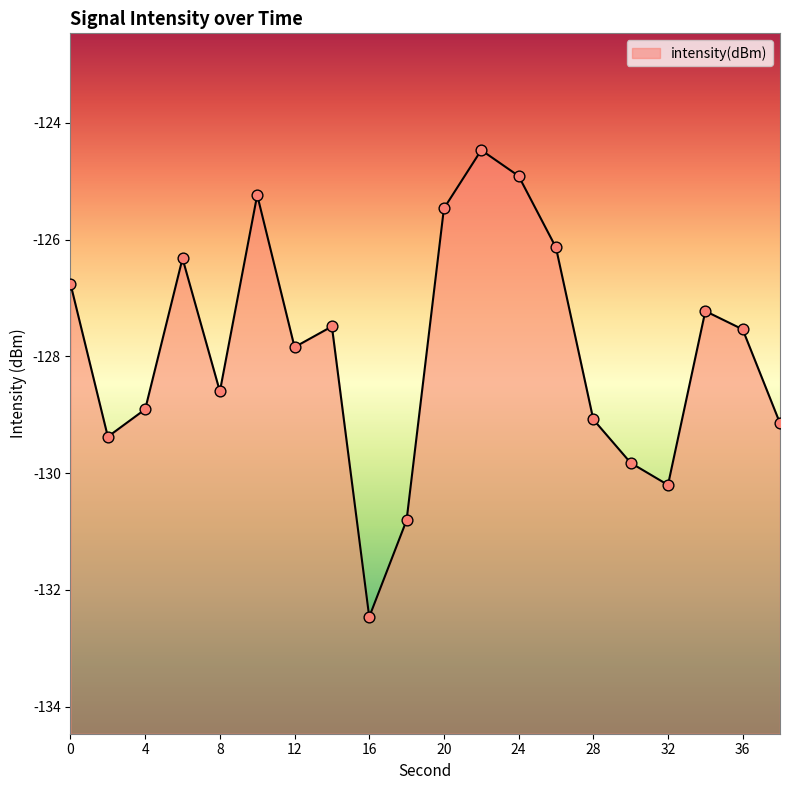

Between 8 and 38, which is larger?

8